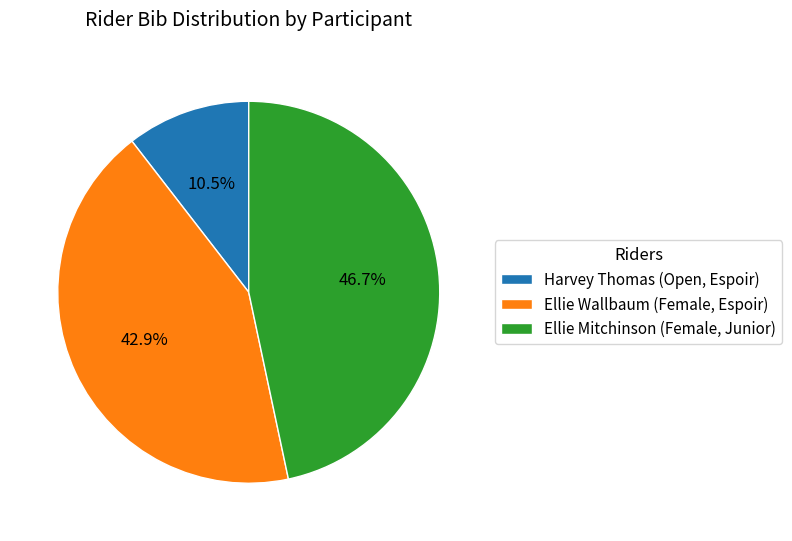

Which slice is the smallest?

Harvey Thomas (Open, Espoir)